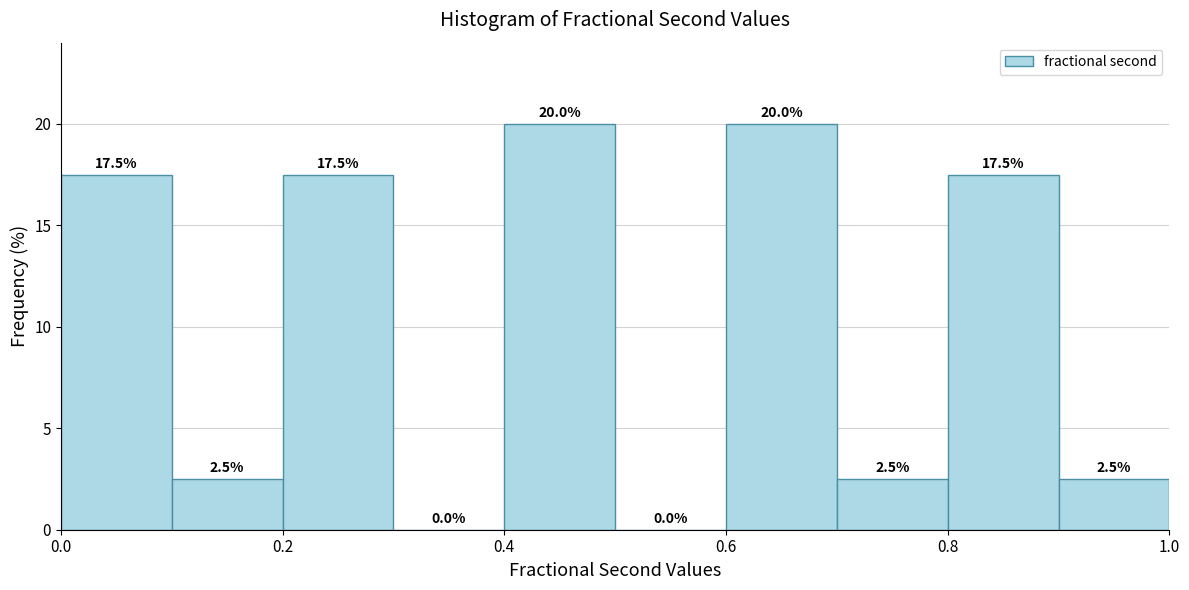

Reading left to right, transcribe this chart: for each bar, give the range it covers on the x-axis and its height.

0.0 to 0.1: 17.5
0.1 to 0.2: 2.5
0.2 to 0.3: 17.5
0.3 to 0.4: 0.0
0.4 to 0.5: 20.0
0.5 to 0.6: 0.0
0.6 to 0.7: 20.0
0.7 to 0.8: 2.5
0.8 to 0.9: 17.5
0.9 to 1.0: 2.5